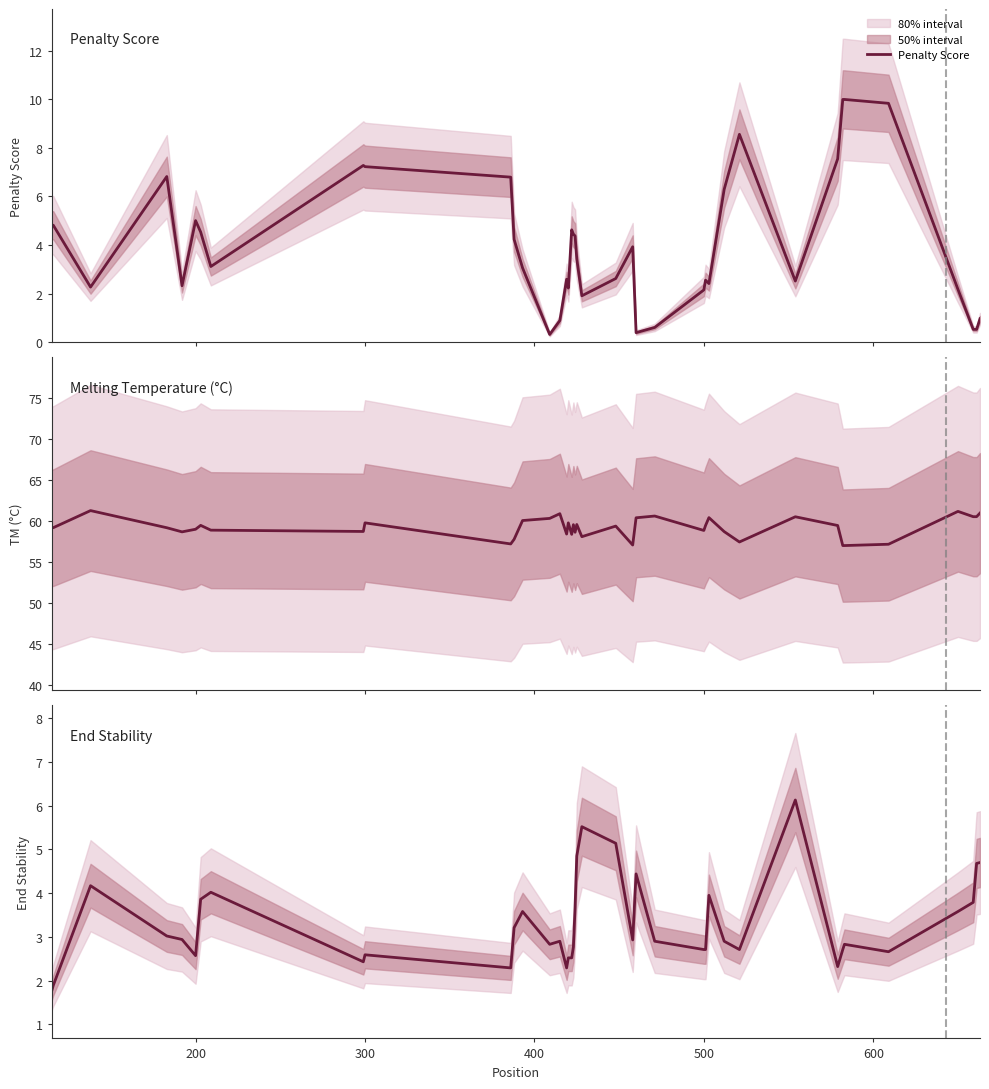

Is the value of Penalty Score at 14 greater than the value of Melting Temperature (°C) at 14?

No